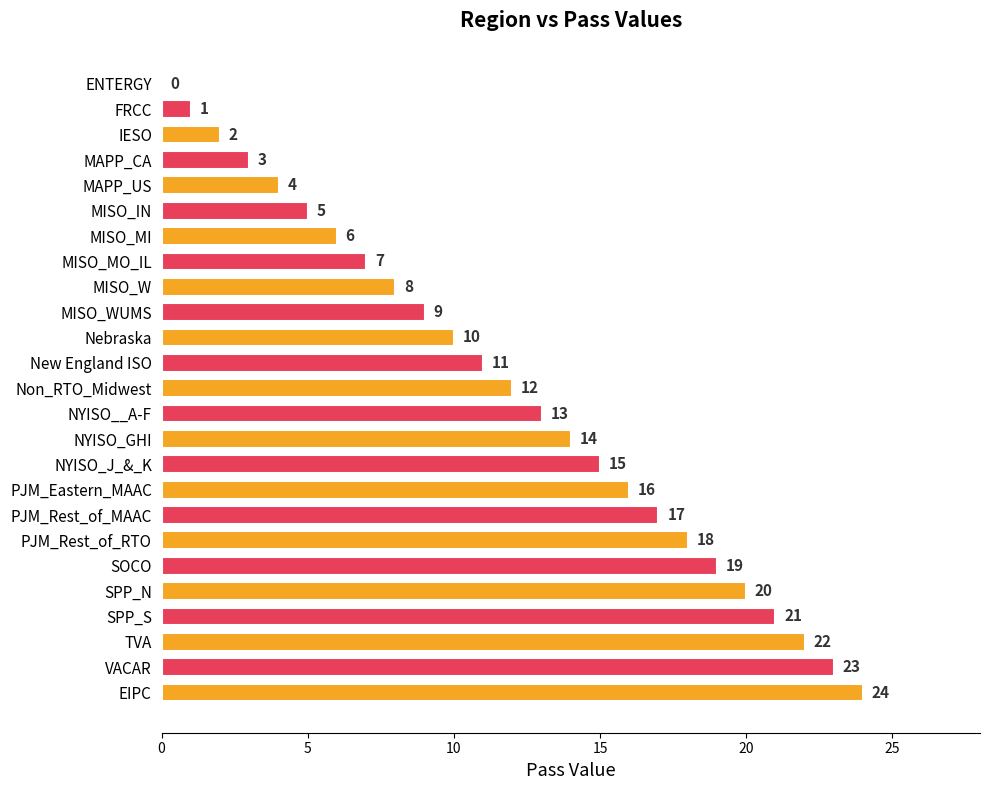

What is the approximate value at TVA, to the nearest 5?

20